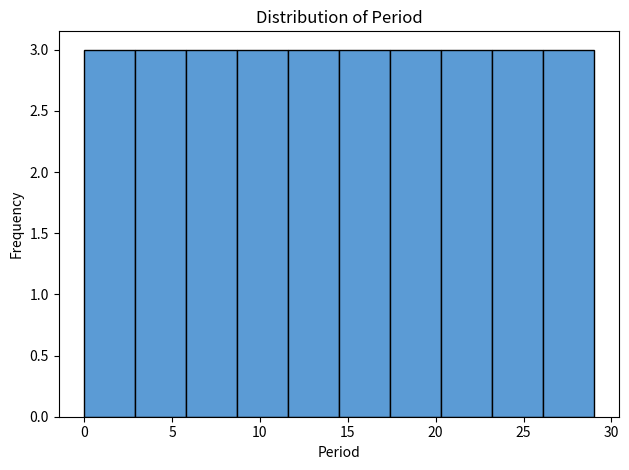

What is the height of the bar covering 0.0 to 2.9 on the x-axis? Neither the bar edges nor the heights are printed on the chart, so give them approximately, as read against the axes.

3